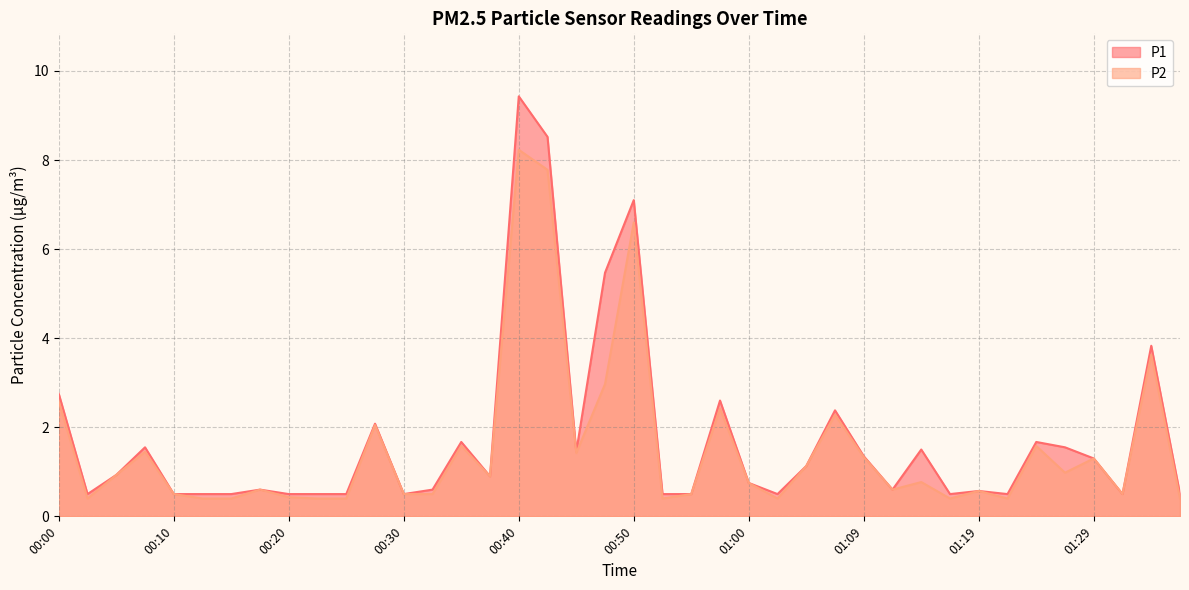

List the labels in order of P2 value, largest first.

00:40, 00:42, 00:50, 01:34, 00:47, 00:00, 00:57, 01:07, 00:27, 00:35, 01:24, 00:08, 00:45, 01:09, 01:29, 01:04, 01:27, 00:05, 00:37, 01:14, 01:00, 00:18, 01:12, 01:19, 00:10, 00:30, 00:32, 00:55, 01:31, 00:20, 00:03, 00:13, 00:15, 00:22, 00:25, 00:52, 01:02, 01:17, 01:22, 01:36